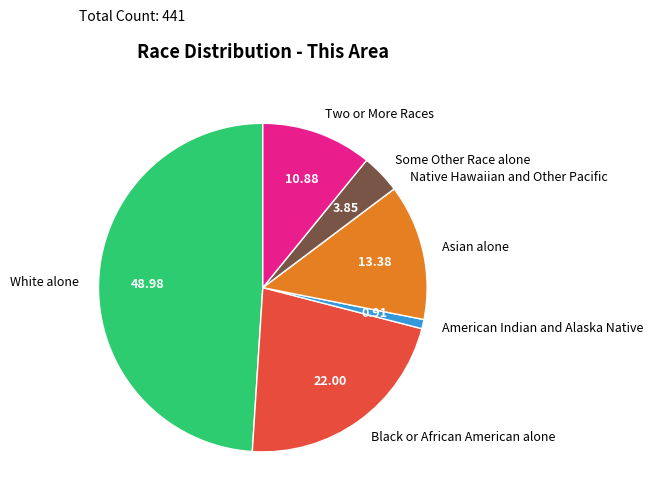

What is the largest slice in the pie chart?

White alone